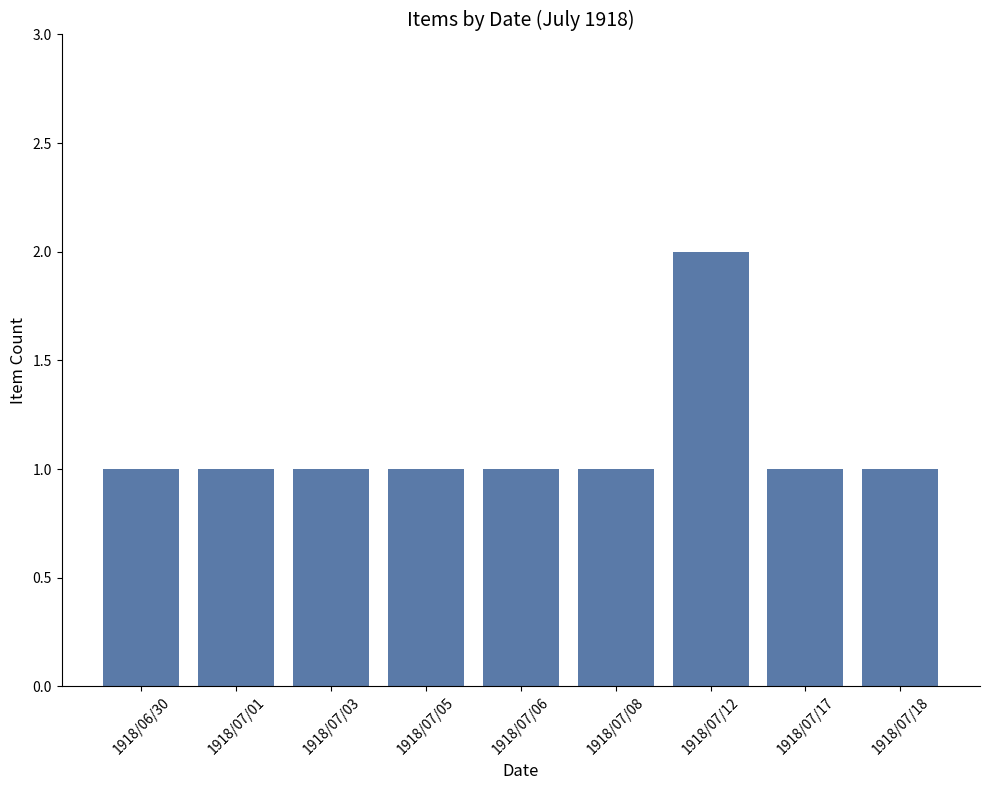

Are the bars horizontal?

No